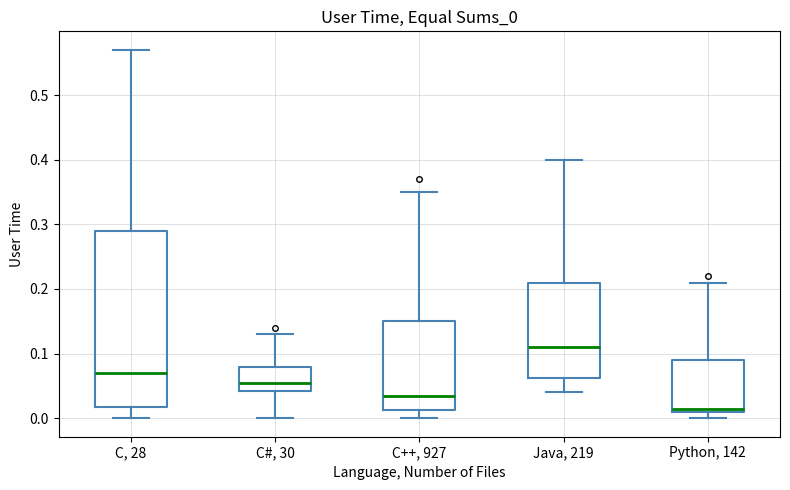

Where does the lower whisker of the box for C#, 30 end on the y-axis? The values are not printed on the chart, so give them approximately, as read against the axis.

0.00